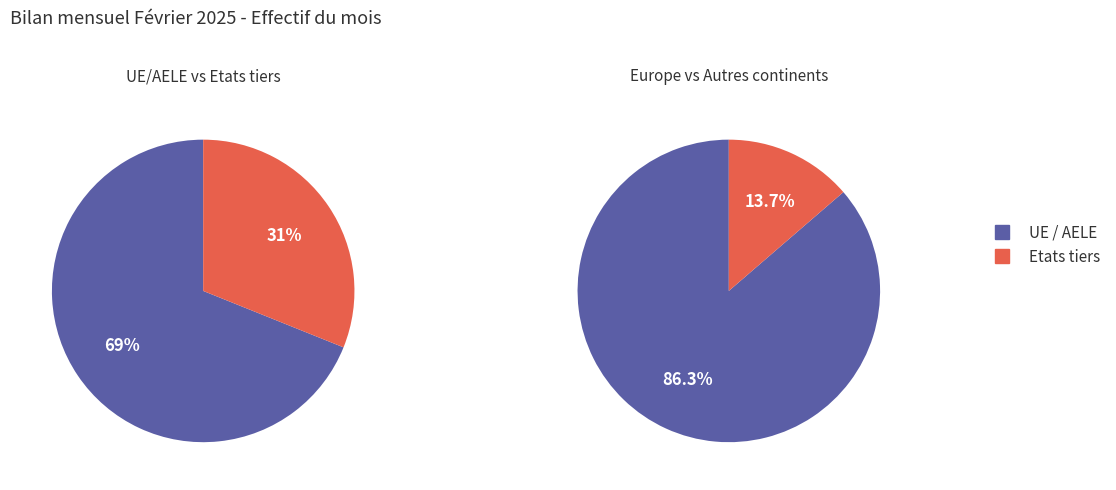

To the nearest percent, what is the average slice percentage?

50%